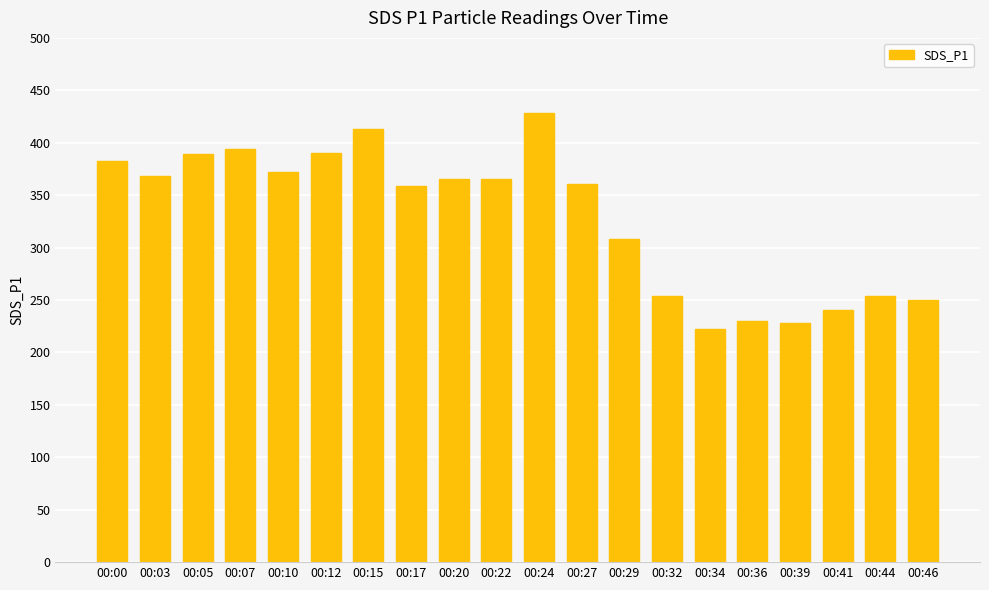

Is it true that the value at 00:29 is 443.1?

False